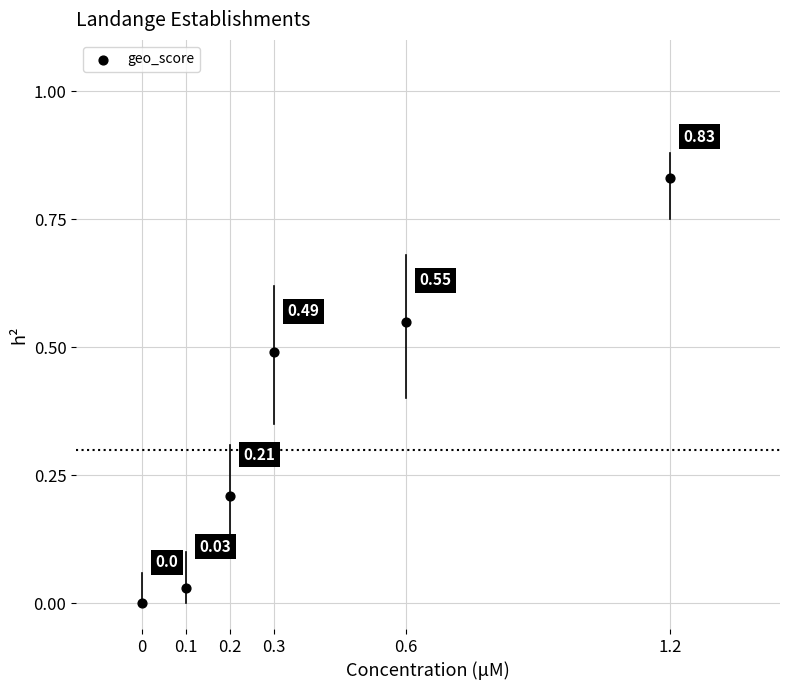

What is the average X value?

0.4